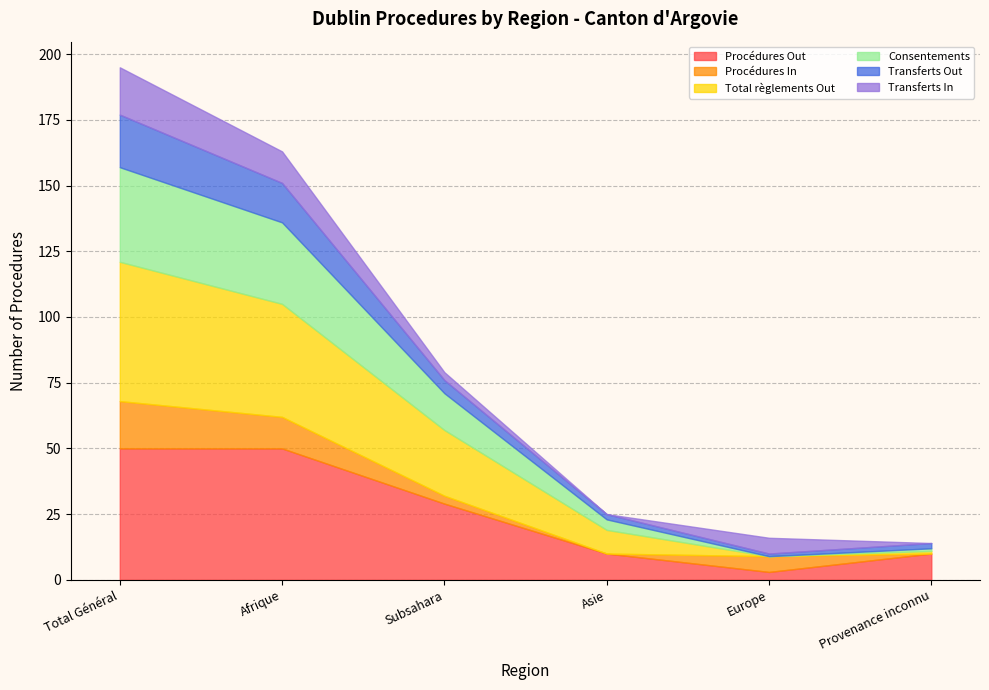

What are all the series names shown in the legend?

Procédures Out, Procédures In, Total règlements Out, Consentements, Transferts Out, Transferts In